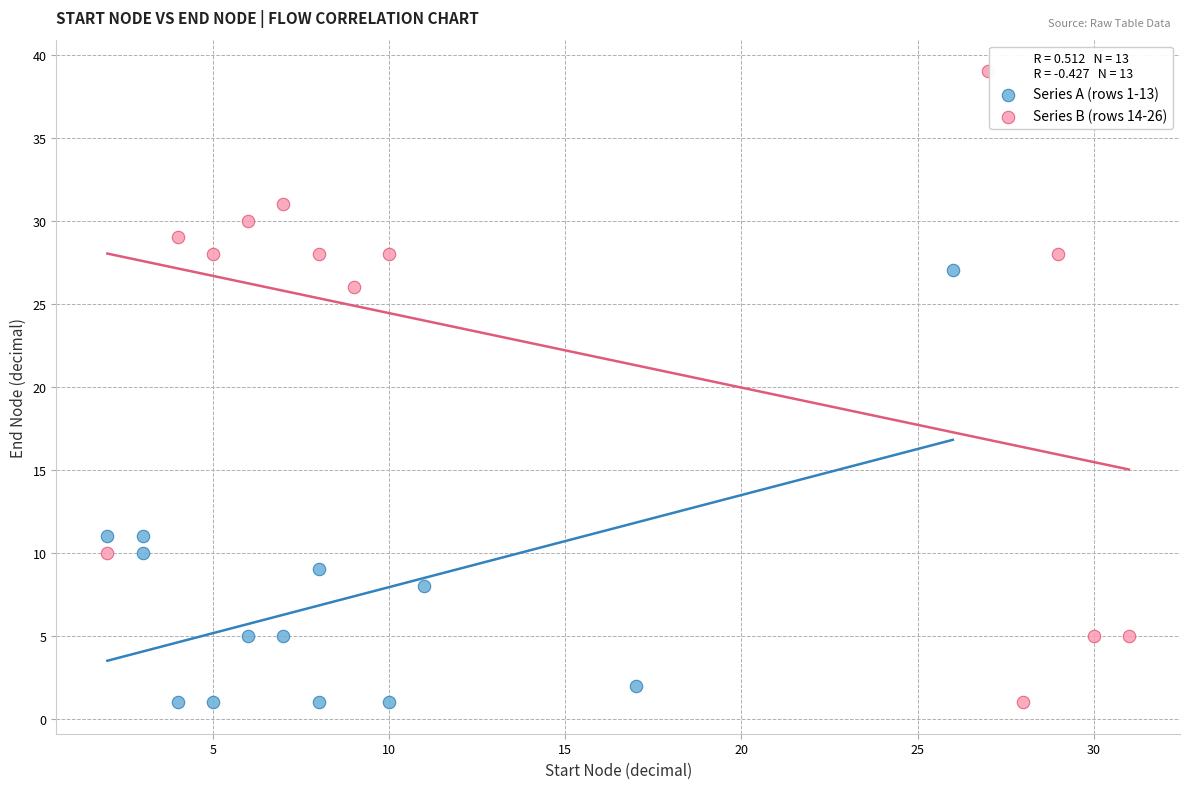

Which series has the widest spread of Y values?

Series B (rows 14-26)